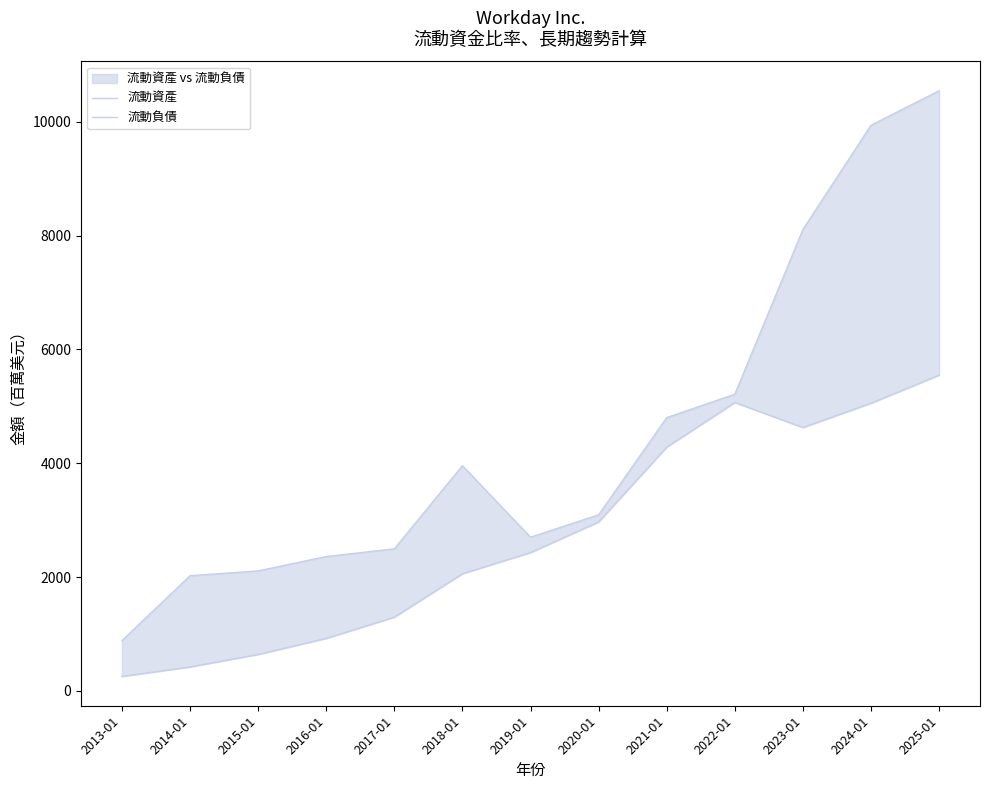

Rank the series by their average value, from highest to lowest.

流動資產, 流動負債